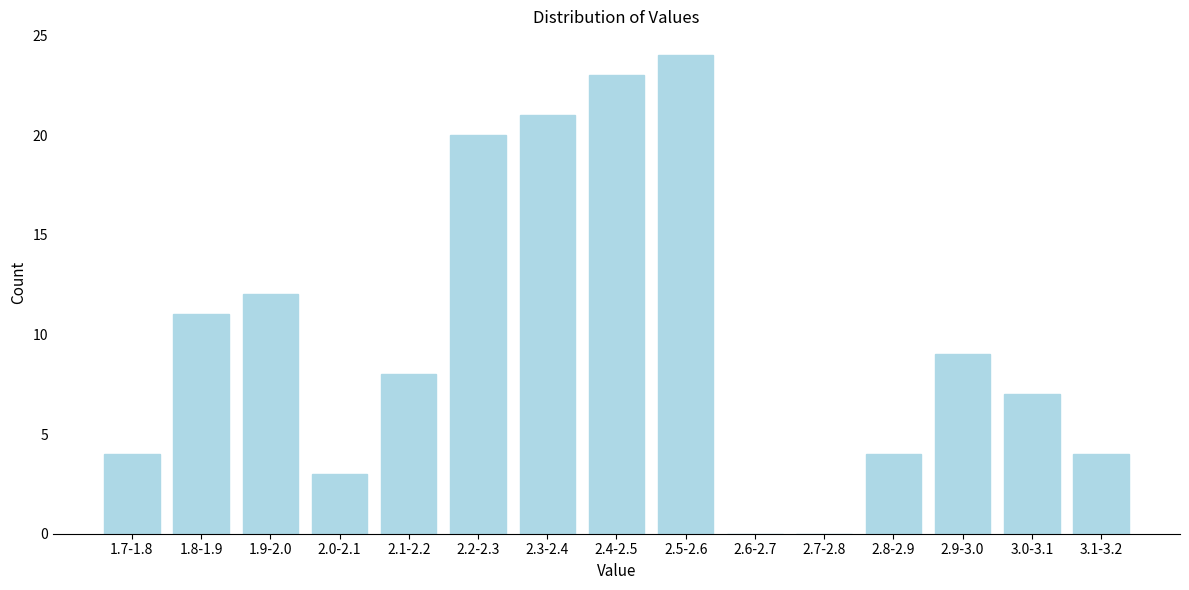

Reading left to right, extract all data points from this chart.

1.7-1.8=4	1.8-1.9=11	1.9-2.0=12	2.0-2.1=3	2.1-2.2=8	2.2-2.3=20	2.3-2.4=21	2.4-2.5=23	2.5-2.6=24	2.6-2.7=0	2.7-2.8=0	2.8-2.9=4	2.9-3.0=9	3.0-3.1=7	3.1-3.2=4